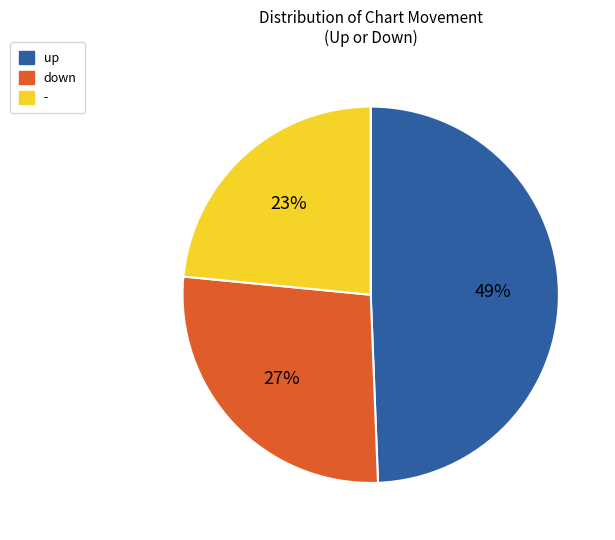

The - slice represents 23% of the pie. True or false?

True